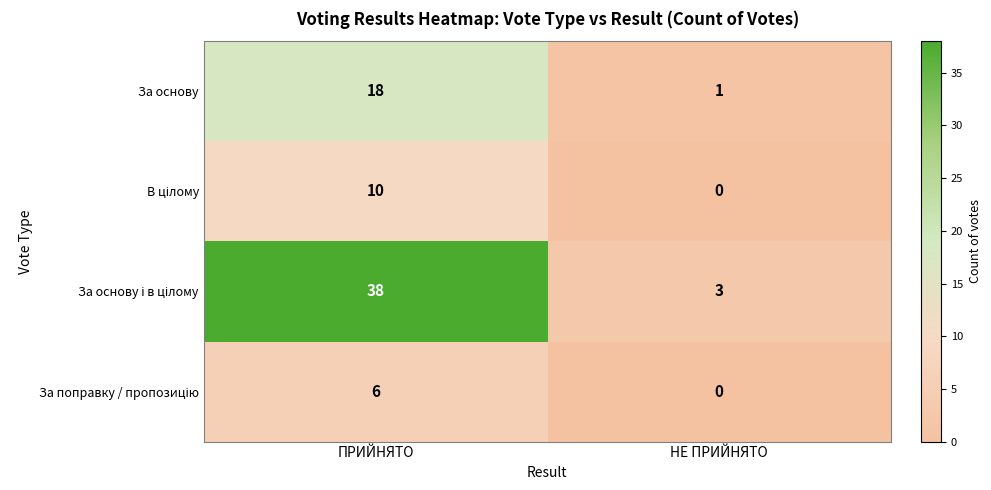

Which label corresponds to the smallest value in the chart?

НЕ ПРИЙНЯТО